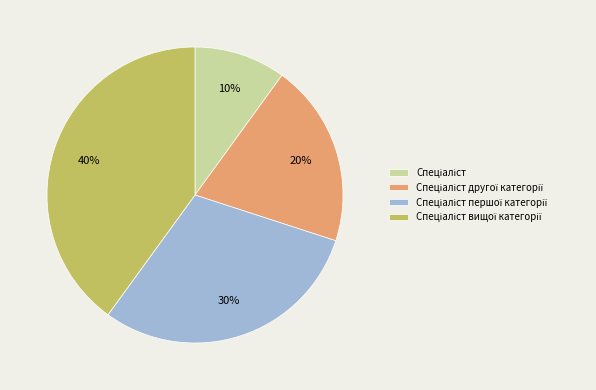

Is there a majority slice in this chart?

No